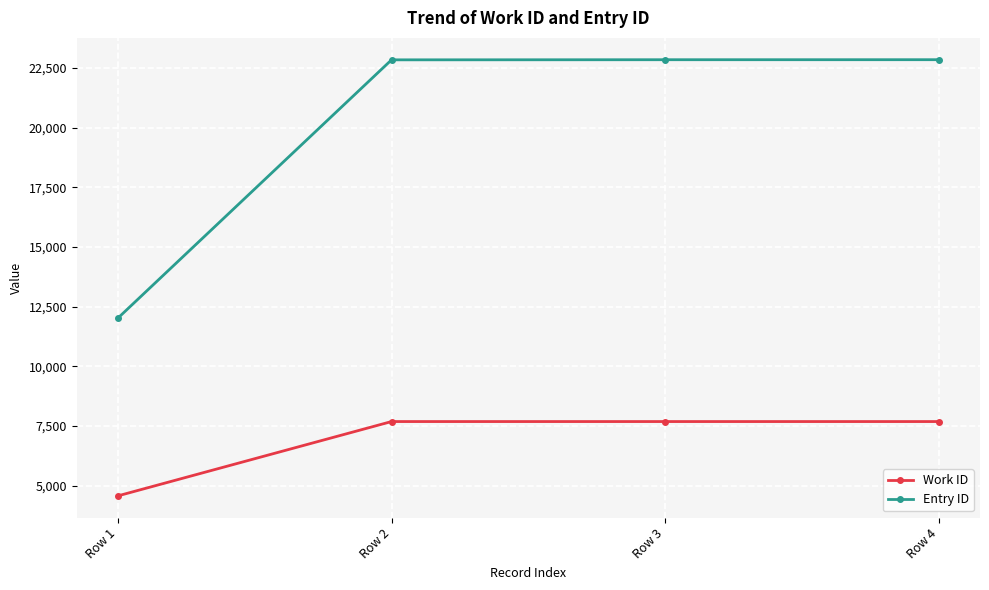

What is the value of the Work ID point at the 2nd from the left?

7688